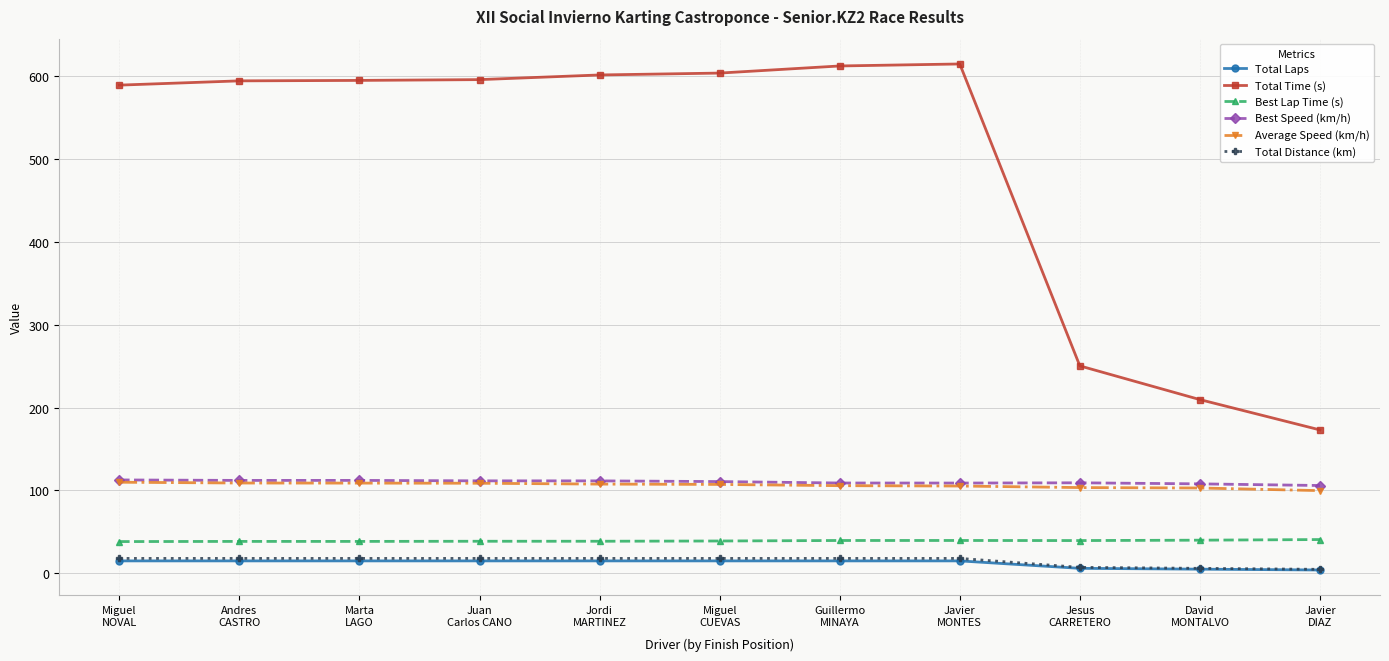

True or false: Average Speed (km/h) and Total Laps cross at least once.

False